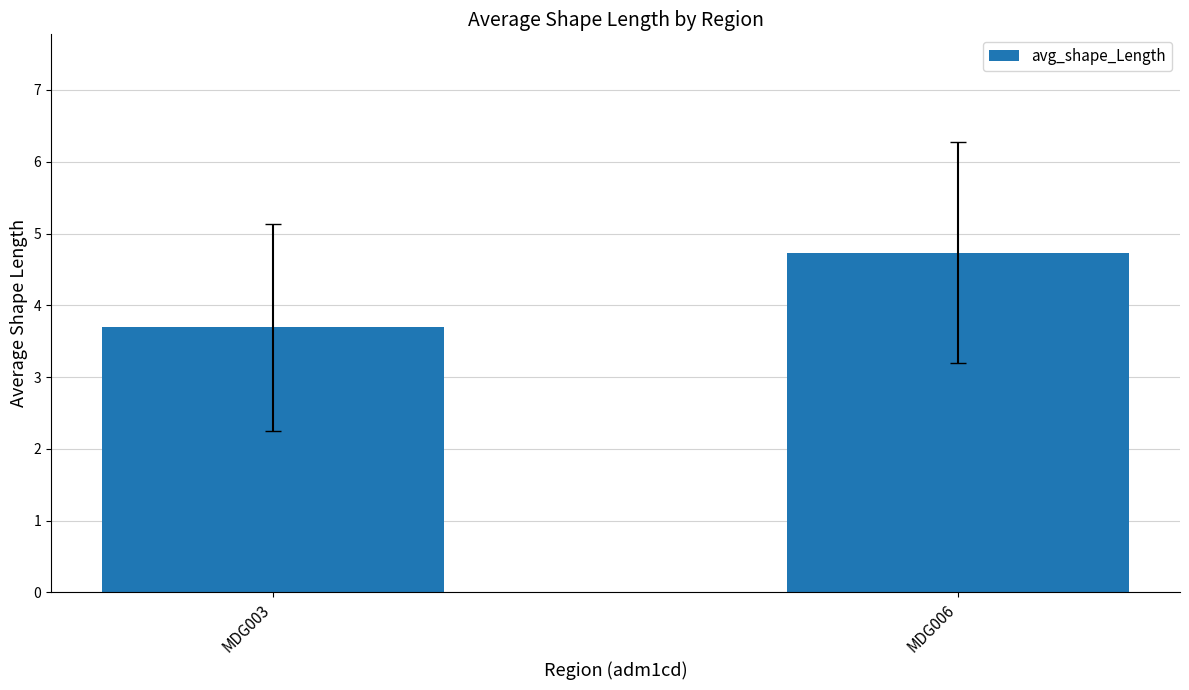

Is it true that the value at MDG006 is 4.7?

True